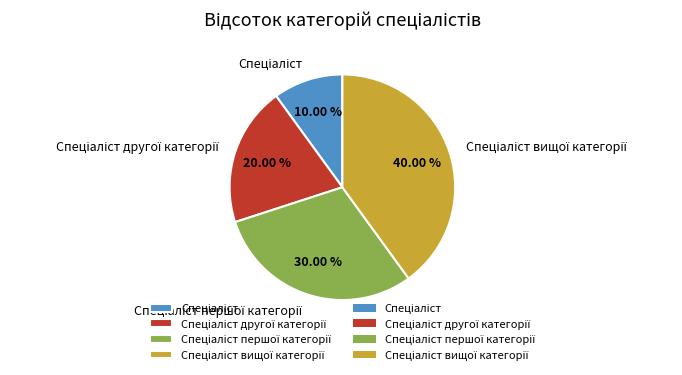

Does any single category account for the majority?

No